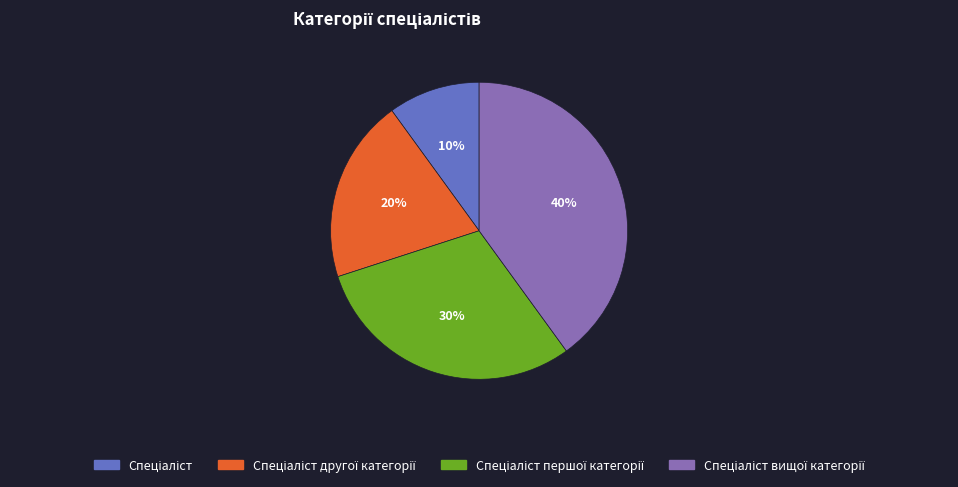

Is there a majority slice in this chart?

No